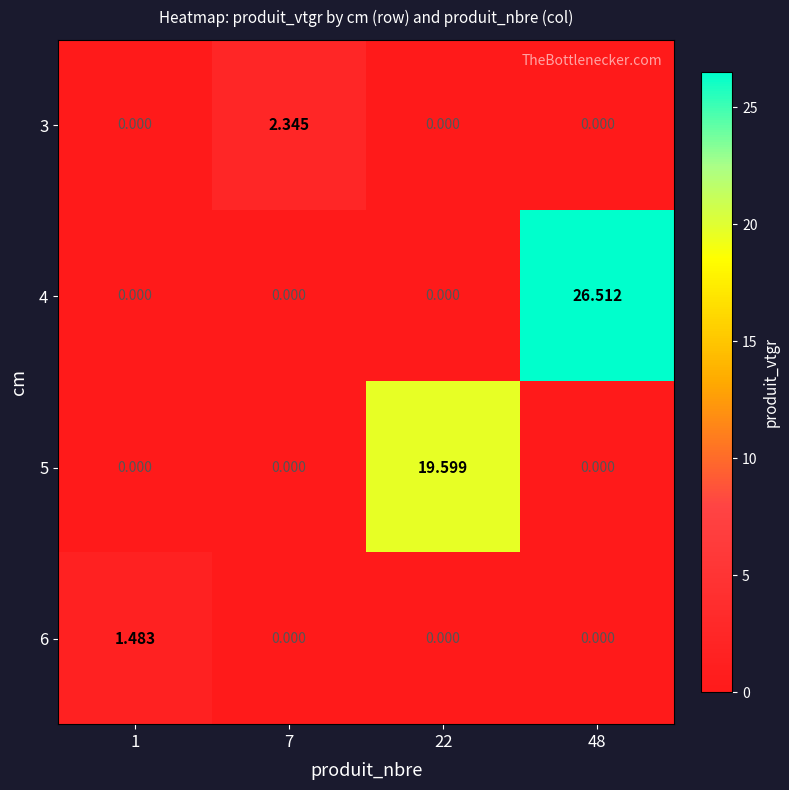

Count the number of data series in this chart.

4